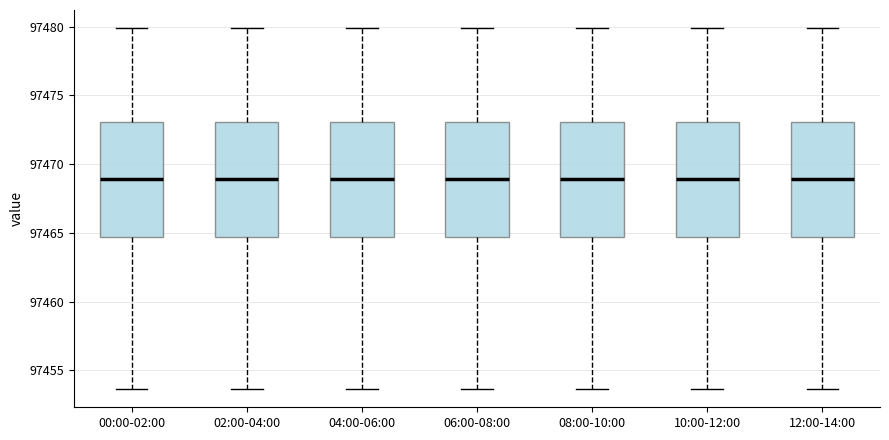

Reading left to right, transcribe this box plot: for each box, give where its median line is, the range the box spans, and where its two whiskers end, as read against the y-axis. The values are not printed on the chart, so give them approximately, as read against the axis.

00:00-02:00: median 97469.0, box 97464.5 to 97473.0, whiskers 97453.5 to 97480.0
02:00-04:00: median 97469.0, box 97464.5 to 97473.0, whiskers 97453.5 to 97480.0
04:00-06:00: median 97469.0, box 97464.5 to 97473.0, whiskers 97453.5 to 97480.0
06:00-08:00: median 97469.0, box 97464.5 to 97473.0, whiskers 97453.5 to 97480.0
08:00-10:00: median 97469.0, box 97464.5 to 97473.0, whiskers 97453.5 to 97480.0
10:00-12:00: median 97469.0, box 97464.5 to 97473.0, whiskers 97453.5 to 97480.0
12:00-14:00: median 97469.0, box 97464.5 to 97473.0, whiskers 97453.5 to 97480.0